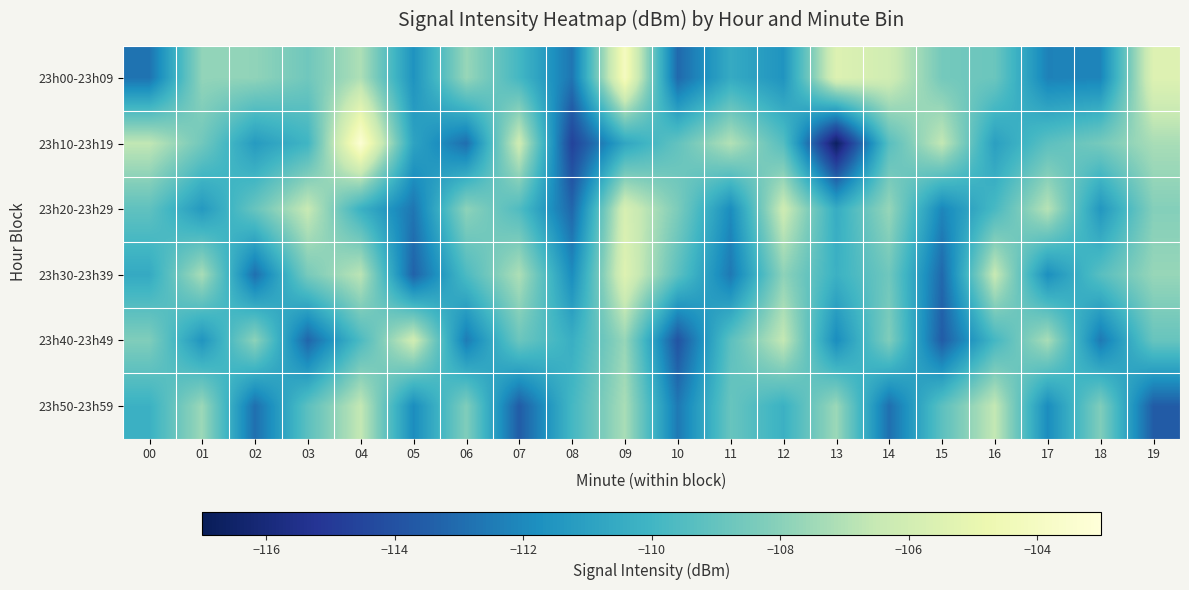

Which series has the largest range (max minus min)?

23h10-23h19